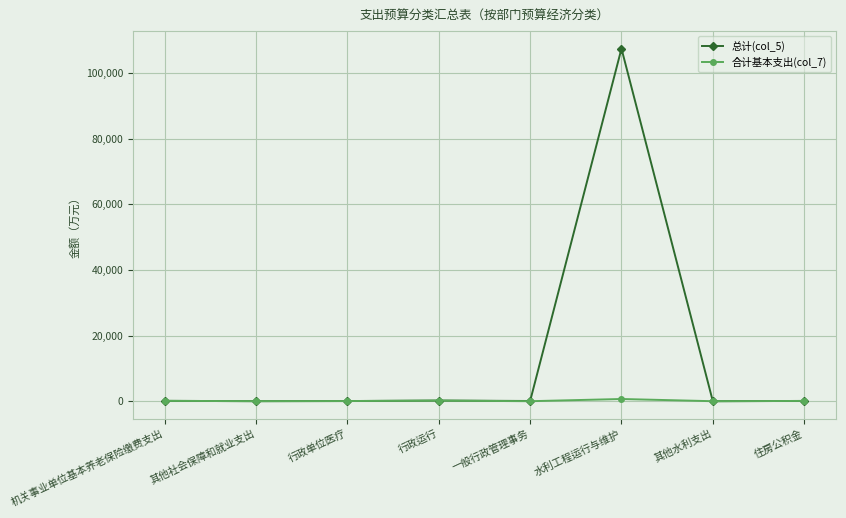

The value of 总计(col_5) at 行政运行 is 196.0. True or false?

True